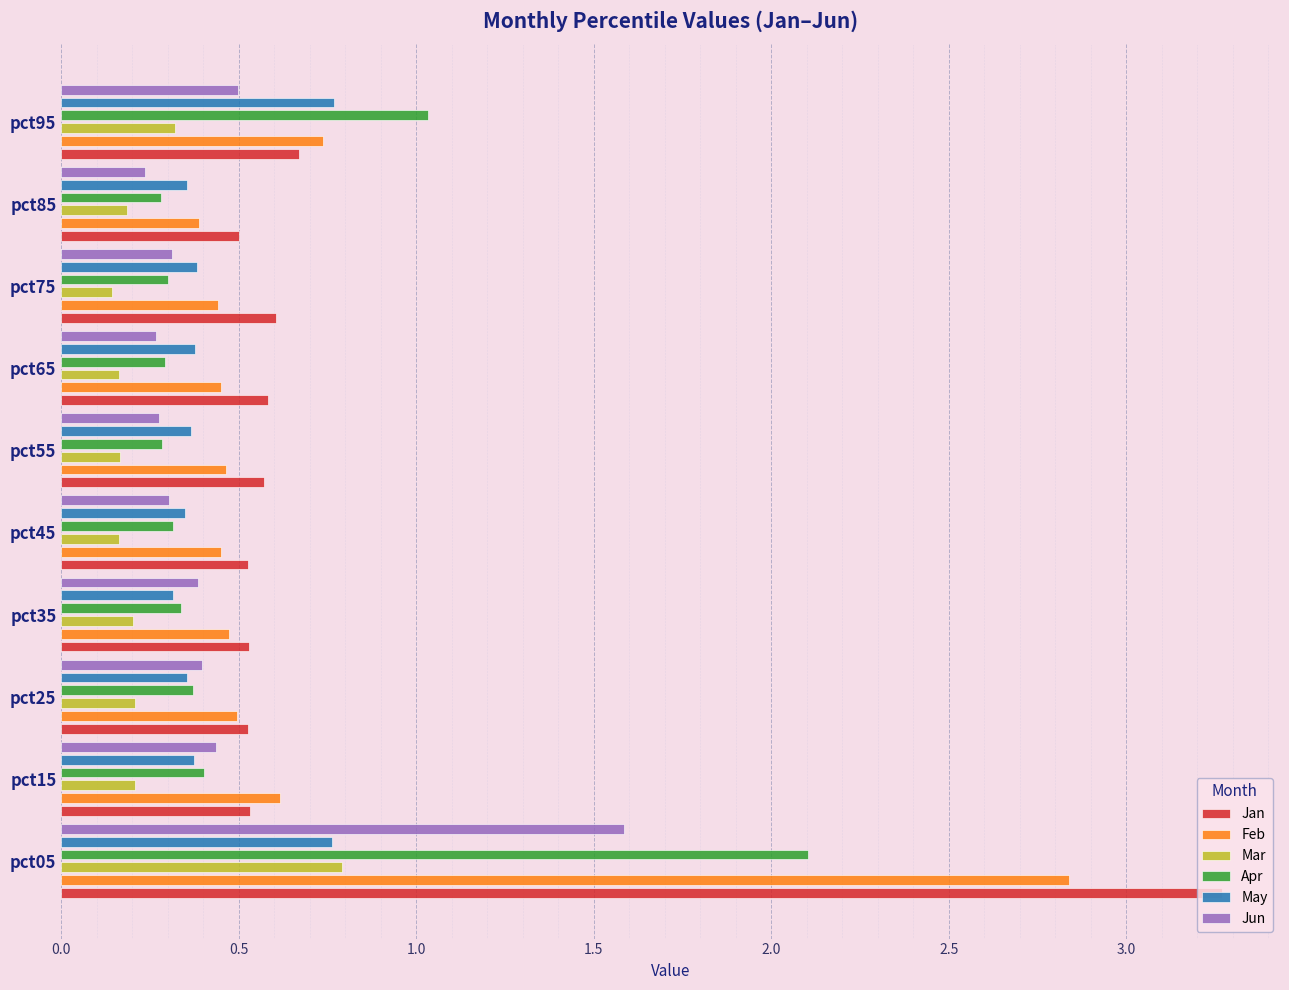

What is the value of the Jun bar at the 7th from the left?

0.3